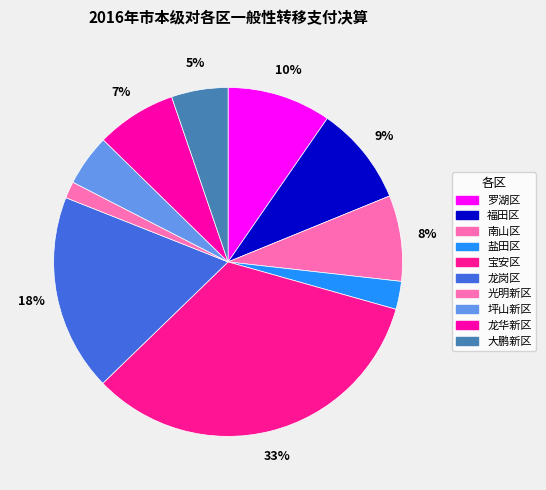

Which category has the smallest portion of the pie?

光明新区